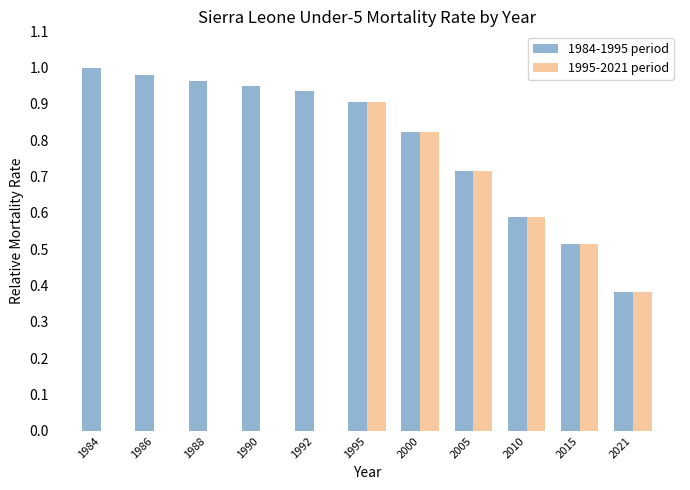

What is the sum of the 1984-1995 period values at 1990 and 2010?

1.5